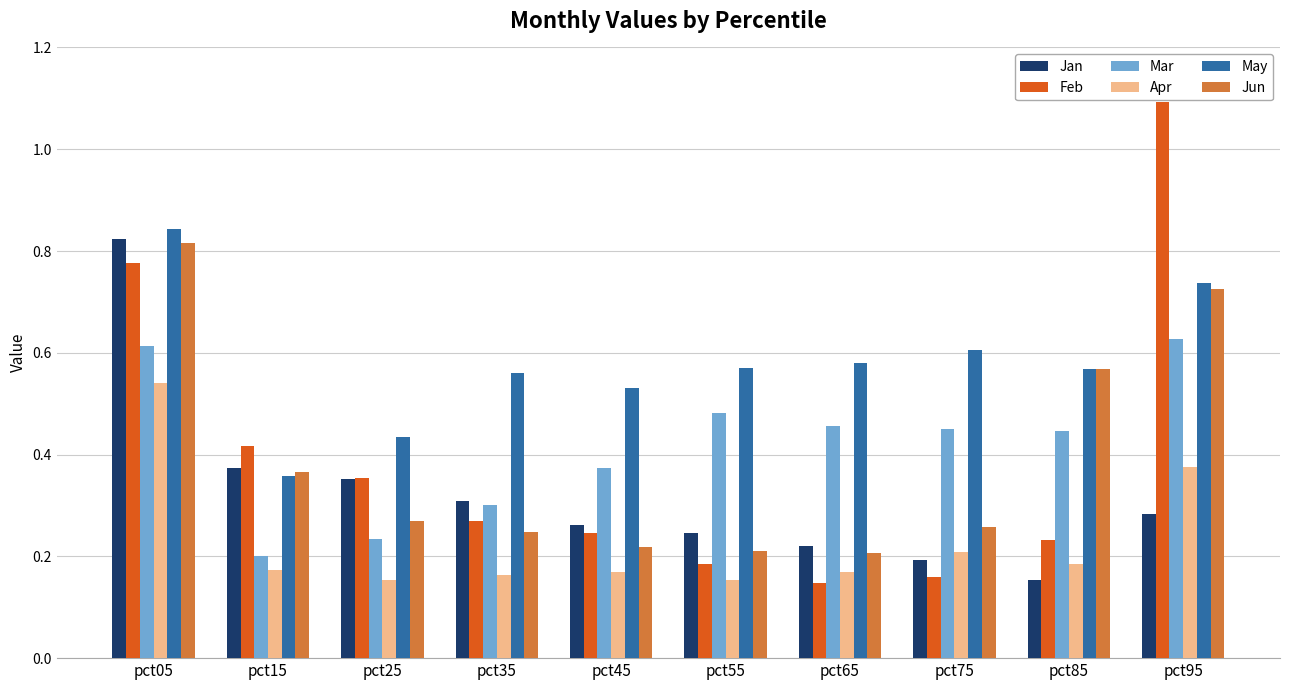

What is the maximum value shown in the chart?

1.1